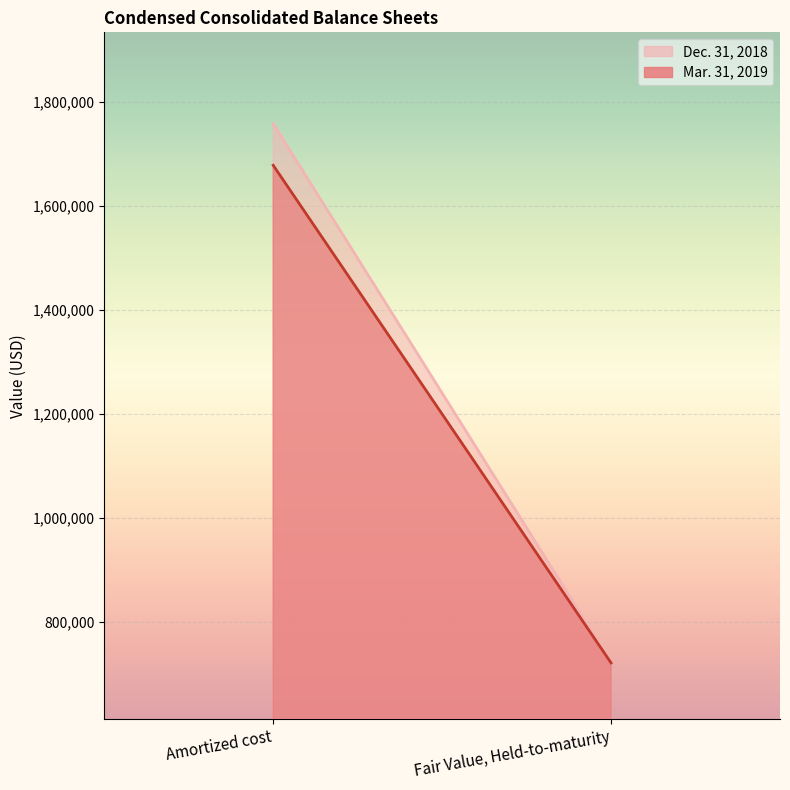

Which series has the largest range (max minus min)?

Dec. 31, 2018